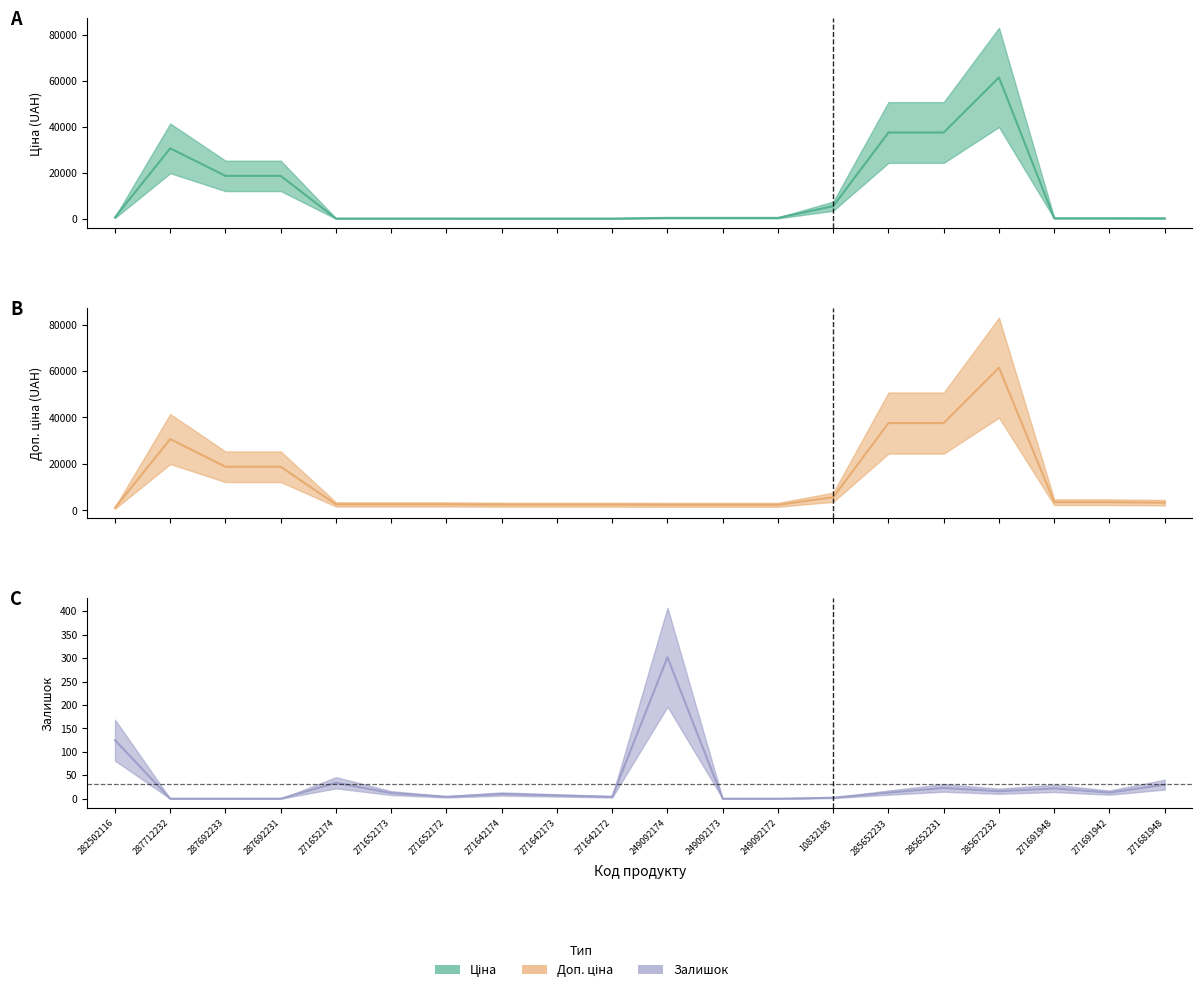

True or false: Доп. ціна (center) and Ціна (center) intersect in this chart.

False